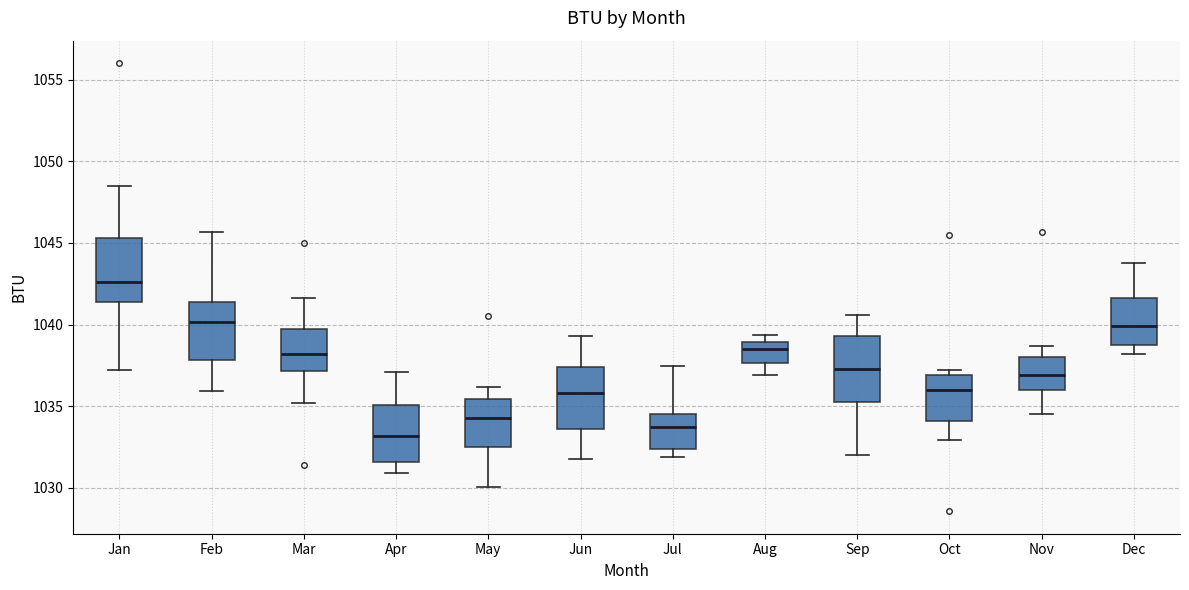

Reading left to right, transcribe this box plot: for each box, give where its median line is, the range the box spans, and where its two whiskers end, as read against the y-axis. The values are not printed on the chart, so give them approximately, as read against the axis.

Jan: median 1042.5, box 1041.5 to 1045.5, whiskers 1037.0 to 1048.5
Feb: median 1040.0, box 1038.0 to 1041.5, whiskers 1036.0 to 1045.5
Mar: median 1038.0, box 1037.0 to 1039.5, whiskers 1035.0 to 1041.5
Apr: median 1033.0, box 1031.5 to 1035.0, whiskers 1031.0 to 1037.0
May: median 1034.5, box 1032.5 to 1035.5, whiskers 1030.0 to 1036.0
Jun: median 1036.0, box 1033.5 to 1037.5, whiskers 1031.5 to 1039.5
Jul: median 1033.5, box 1032.5 to 1034.5, whiskers 1032.0 to 1037.5
Aug: median 1038.5, box 1037.5 to 1039.0, whiskers 1037.0 to 1039.5
Sep: median 1037.5, box 1035.5 to 1039.5, whiskers 1032.0 to 1040.5
Oct: median 1036.0, box 1034.0 to 1037.0, whiskers 1033.0 to 1037.0 (just above the box's upper edge)
Nov: median 1037.0, box 1036.0 to 1038.0, whiskers 1034.5 to 1038.5
Dec: median 1040.0, box 1039.0 to 1041.5, whiskers 1038.0 to 1044.0